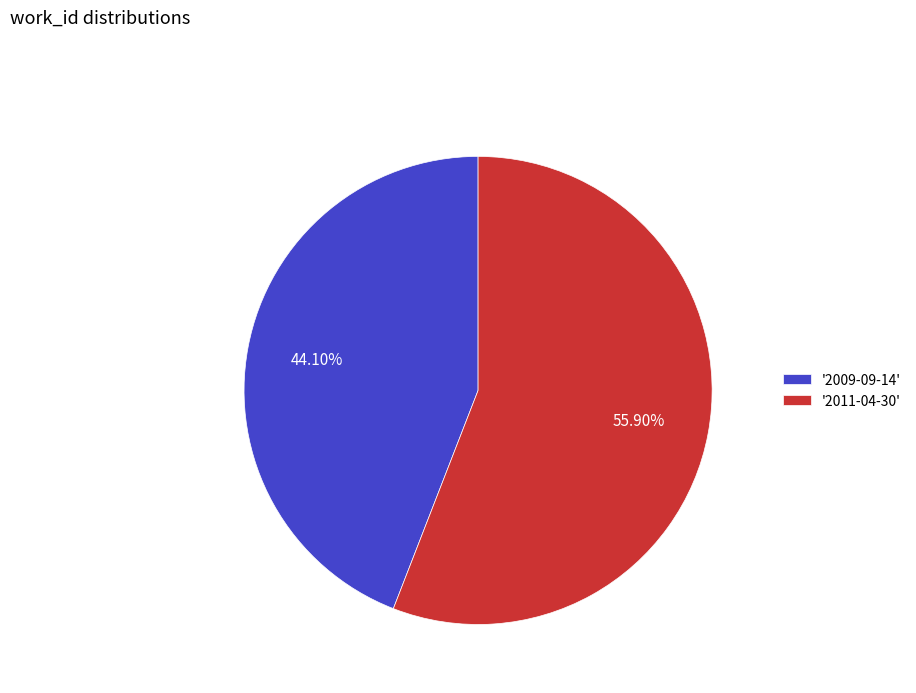

Is the sum of '2009-09-14' and '2011-04-30' greater than half?

Yes